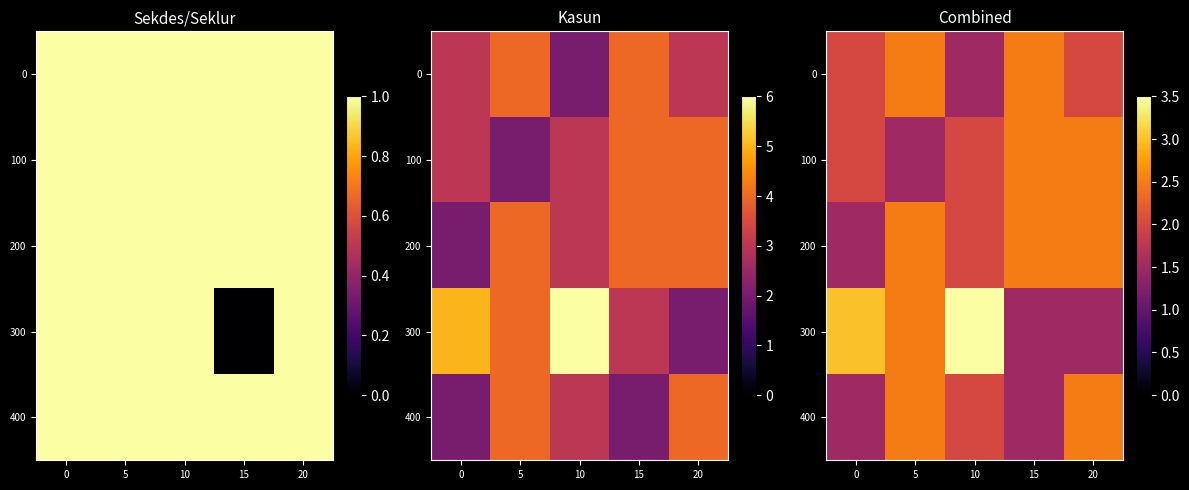

Where does the 0 series first go above 2?

5